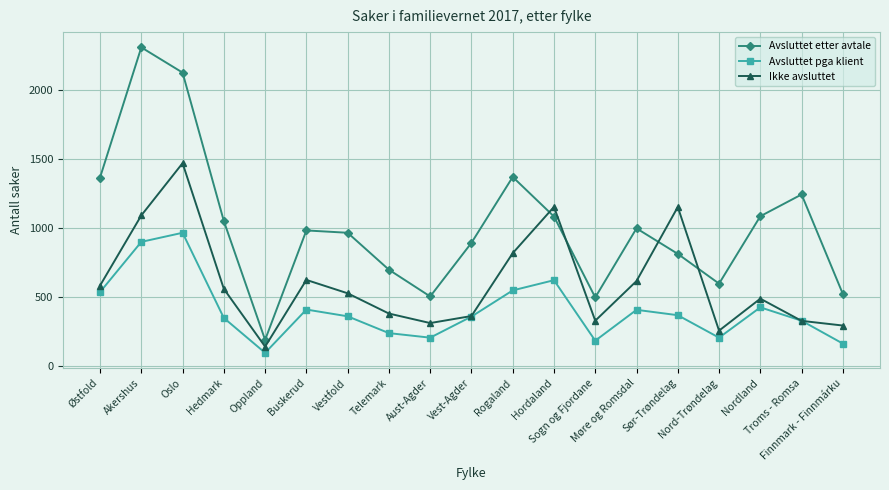

Where is the first local maximum for Ikke avsluttet?

Oslo